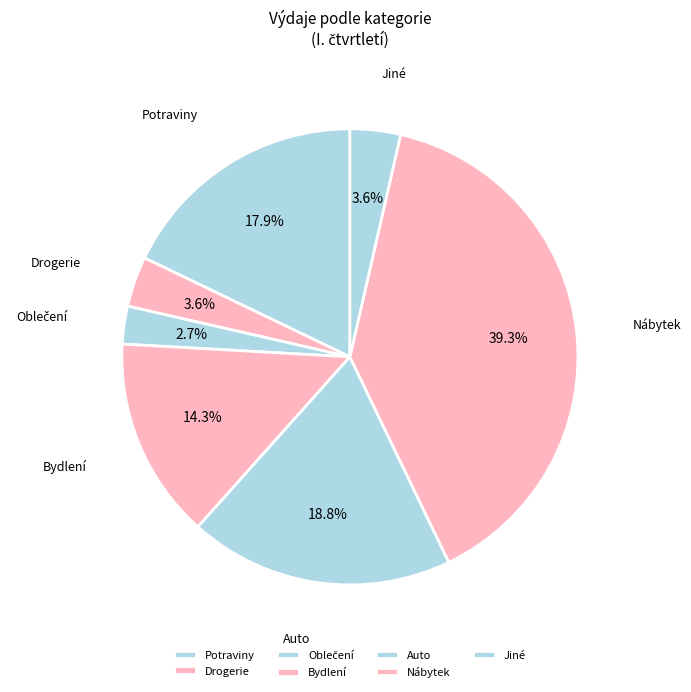

To the nearest percent, what portion does Potraviny represent?

18%